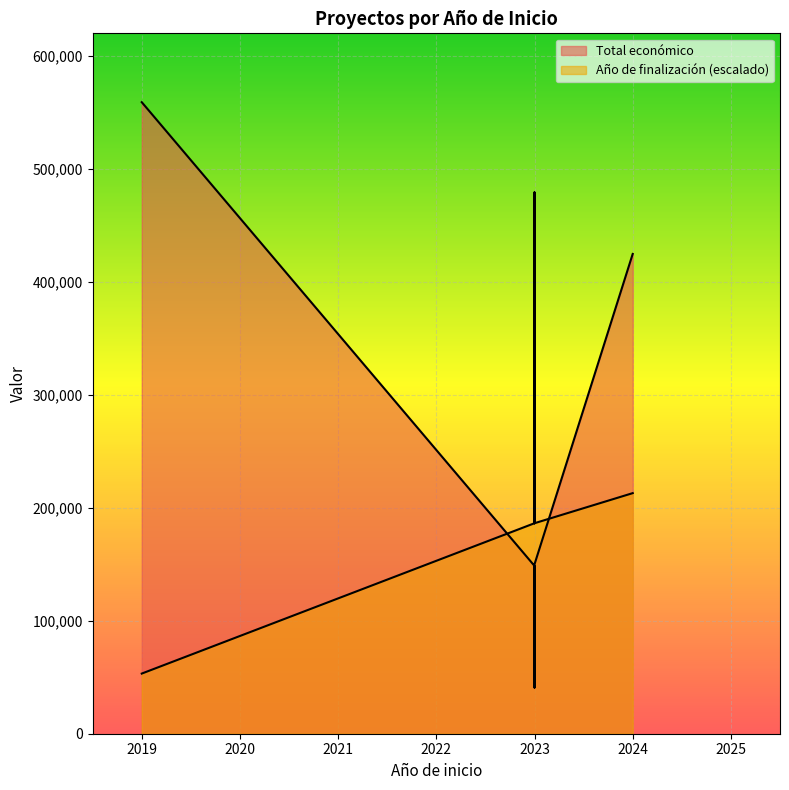

What is the average value of the Total económico (line) series?

210285.4